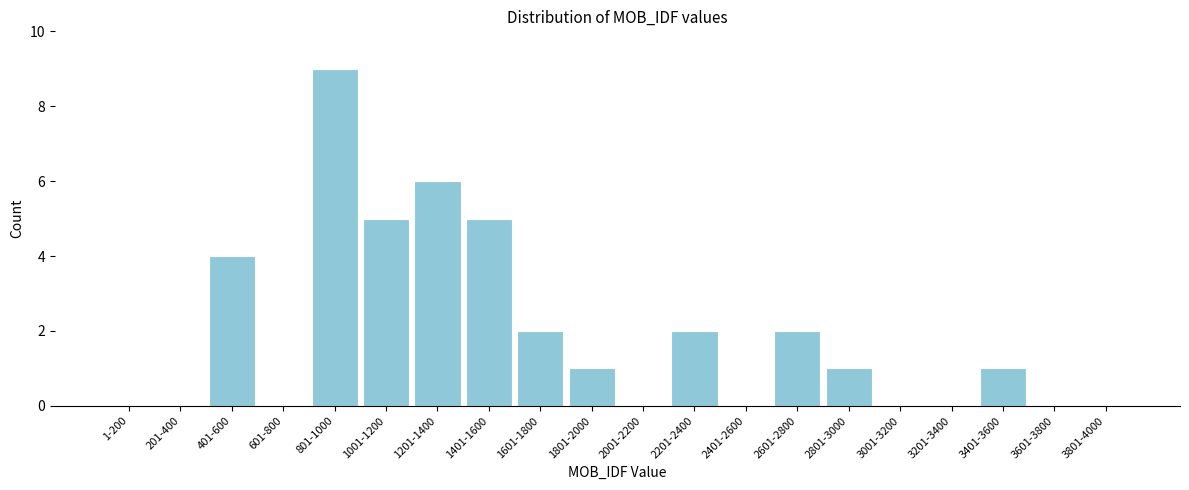

Reading left to right, transcribe all the data shown in this chart.

1-200=0	201-400=0	401-600=4	601-800=0	801-1000=9	1001-1200=5	1201-1400=6	1401-1600=5	1601-1800=2	1801-2000=1	2001-2200=0	2201-2400=2	2401-2600=0	2601-2800=2	2801-3000=1	3001-3200=0	3201-3400=0	3401-3600=1	3601-3800=0	3801-4000=0